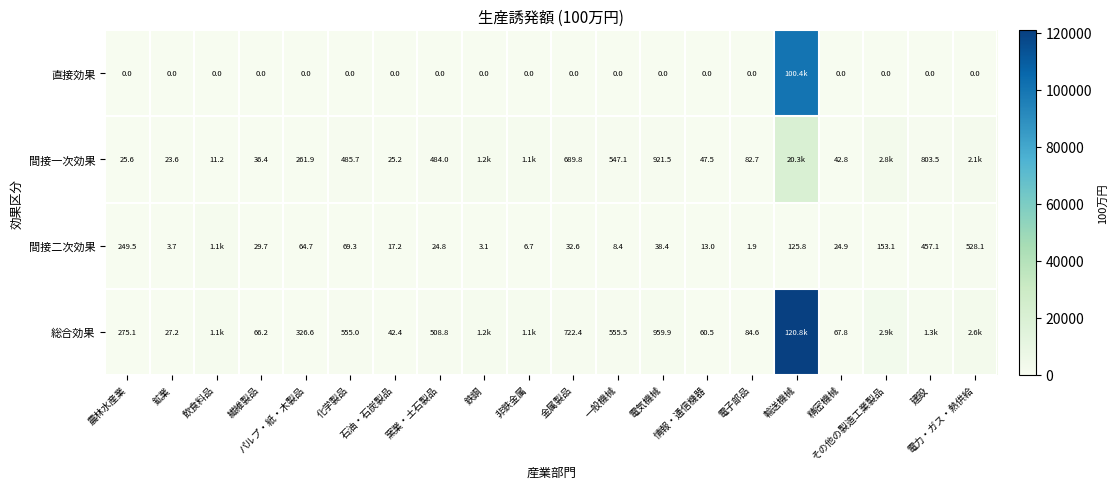

True or false: 間接一次効果 has a value of 921.5 at 電気機械.

True